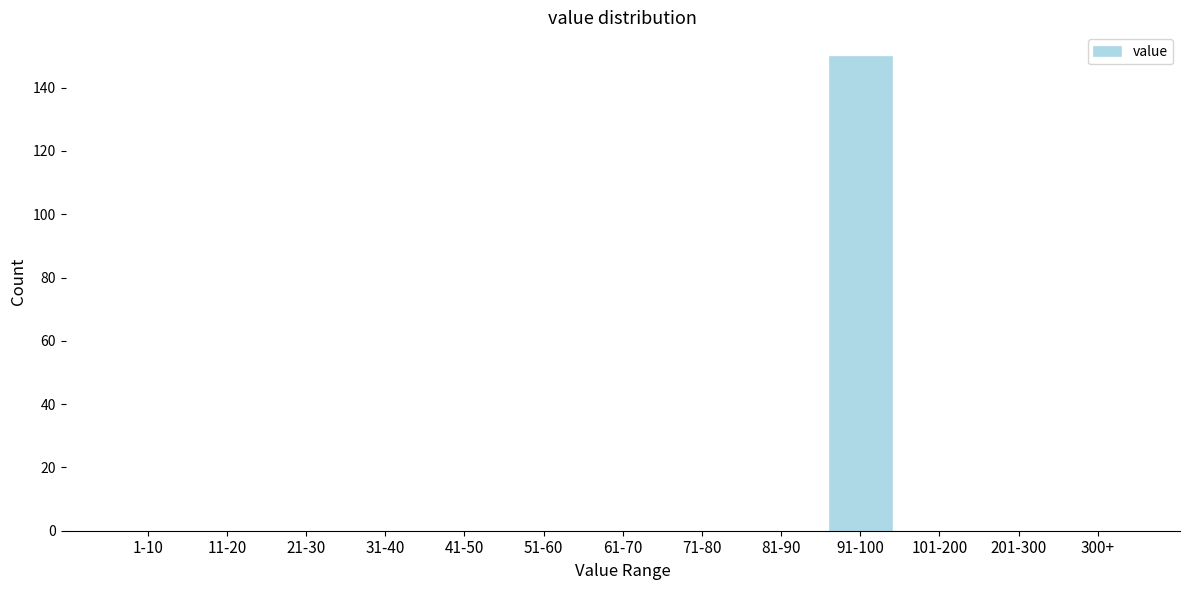

Reading left to right, what are all the values shown in this chart?

1-10=0	11-20=0	21-30=0	31-40=0	41-50=0	51-60=0	61-70=0	71-80=0	81-90=0	91-100=150	101-200=0	201-300=0	300+=0